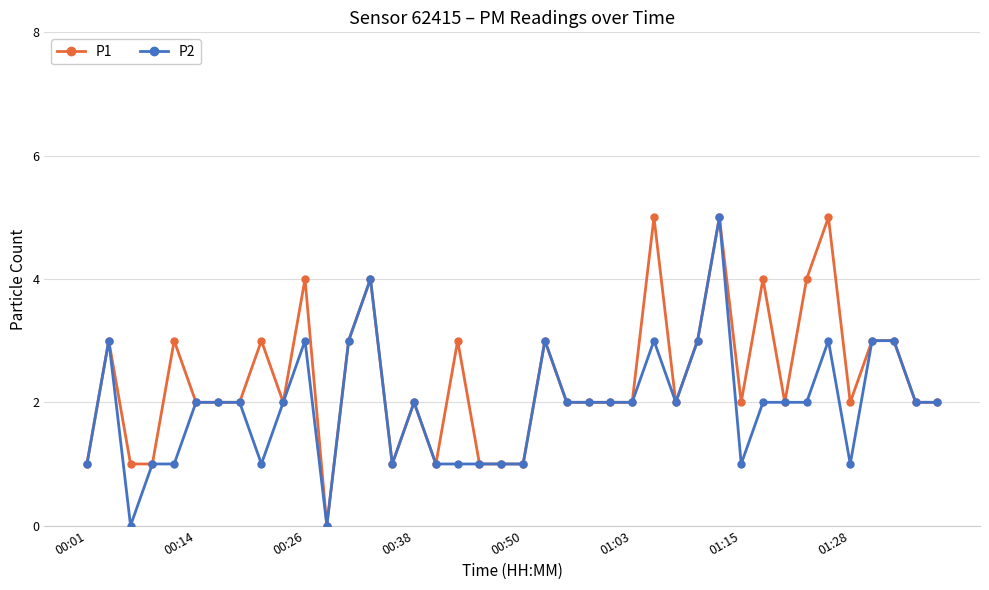

Is this an area chart (filled region under the line)?

No